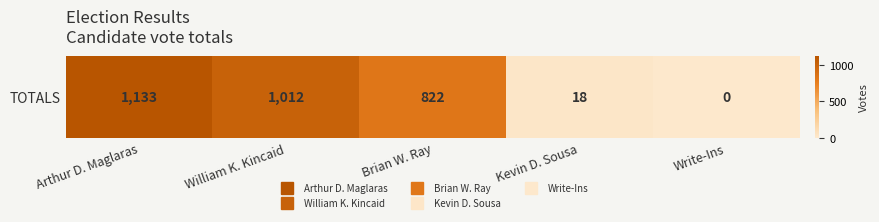

Count the number of values greater than 822.

2